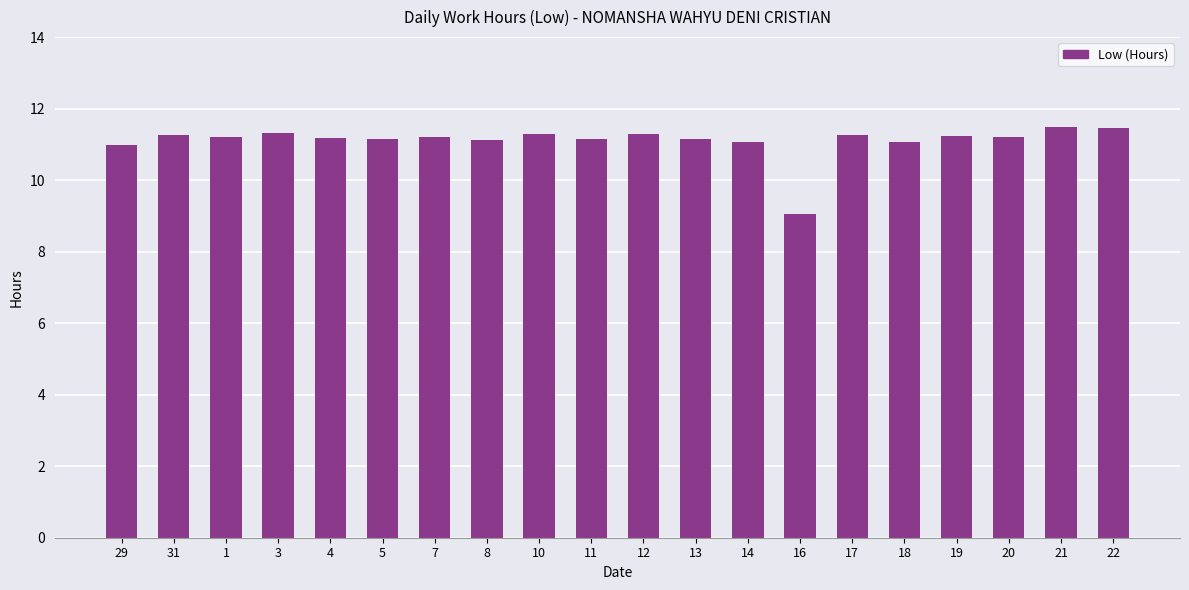

Does the chart contain stacked bars?

No